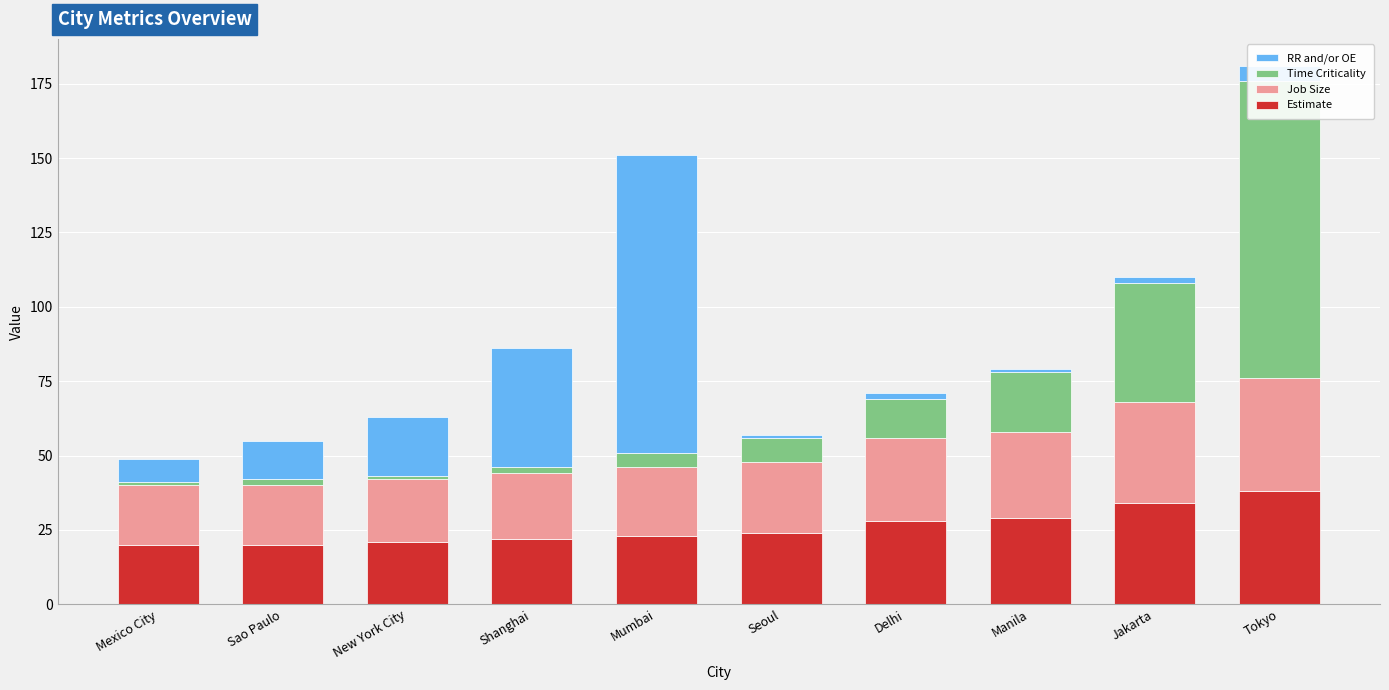

Where does the RR and/or OE series first go above 8?

Sao Paulo